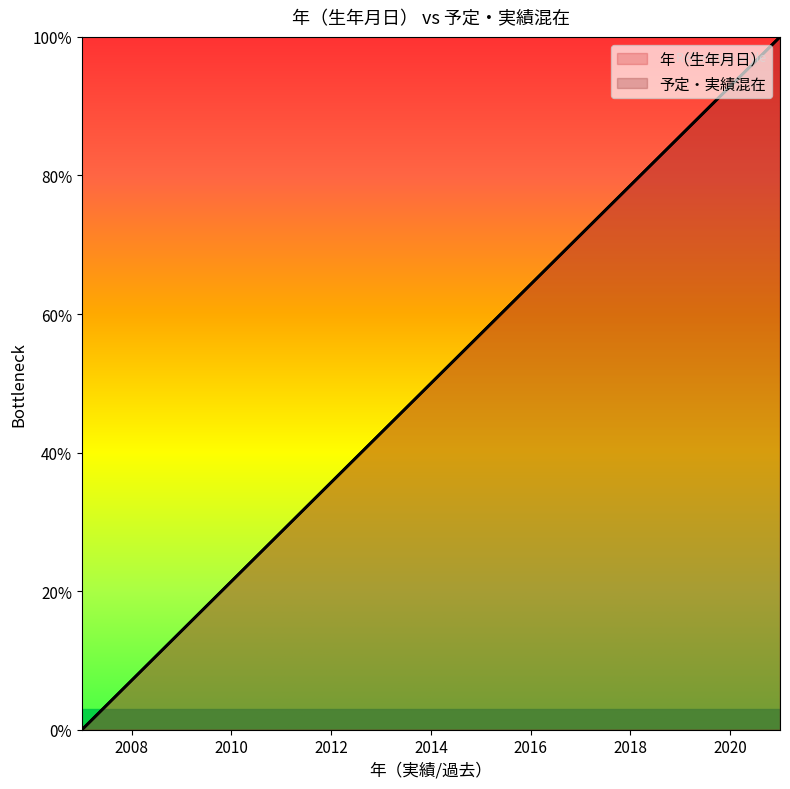

How many data points in 予定・実績混在 are above 50?

7